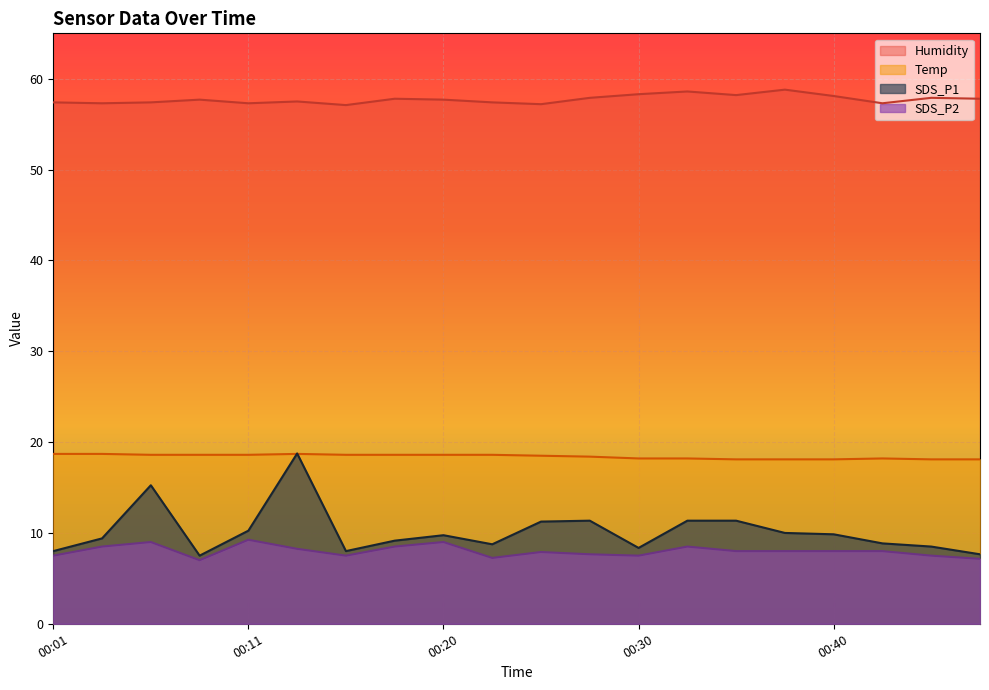

Is it true that Humidity equals 82.1 at 00:30?

False